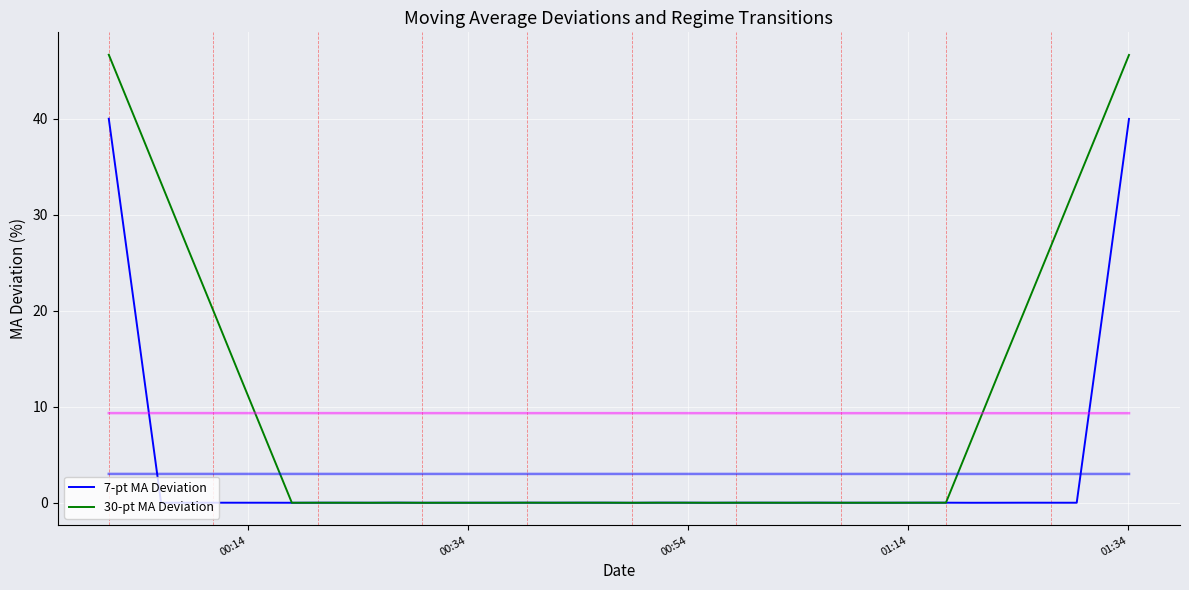

True or false: 30-pt MA Deviation has a value of -0.0 at 10.

False